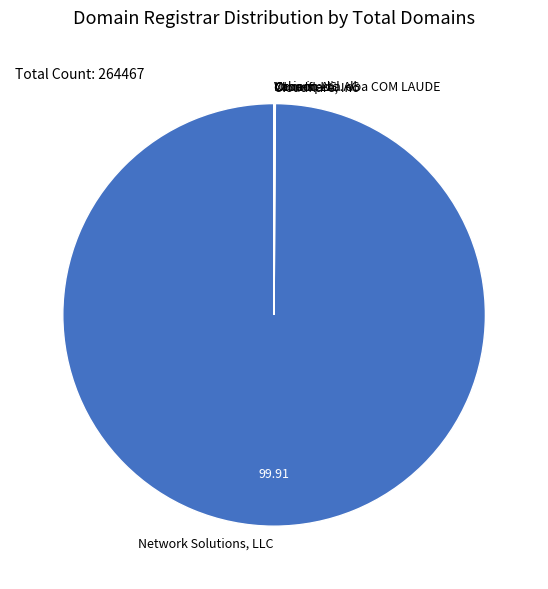

Does any single category account for the majority?

Yes